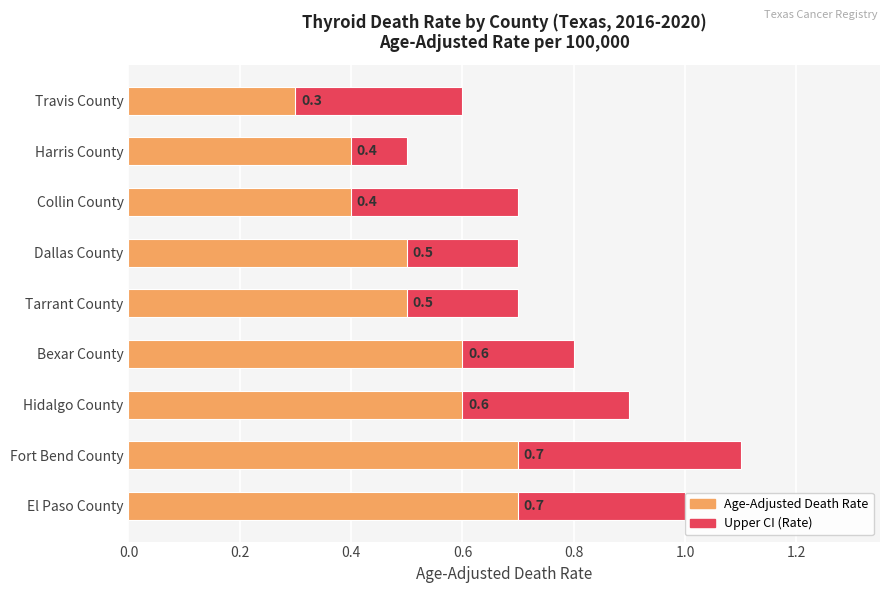

What is the difference between the Upper CI (Rate) values at Bexar County and Hidalgo County?

0.1